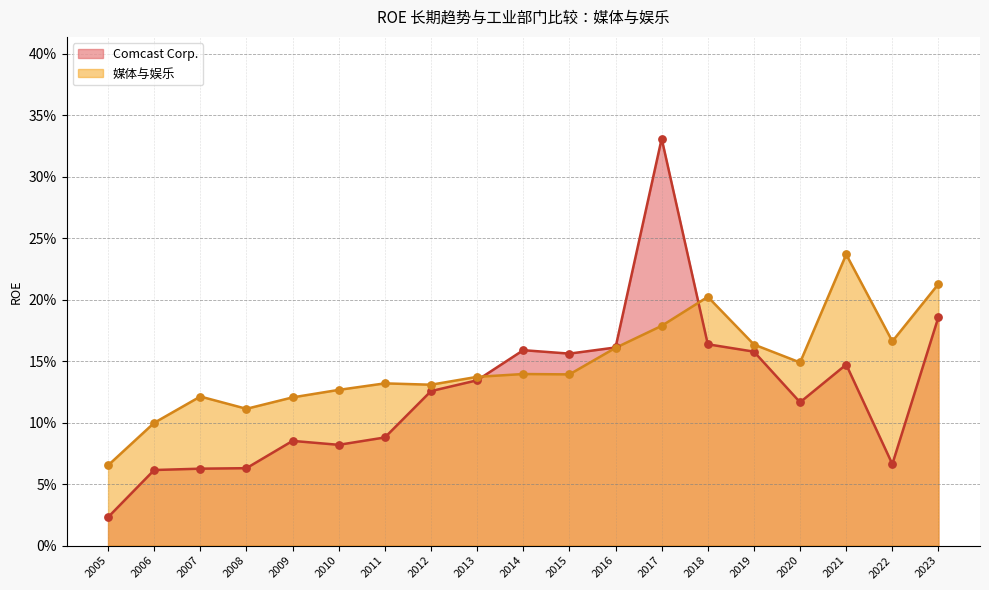

At which category is the sum across all series the highest?

2017